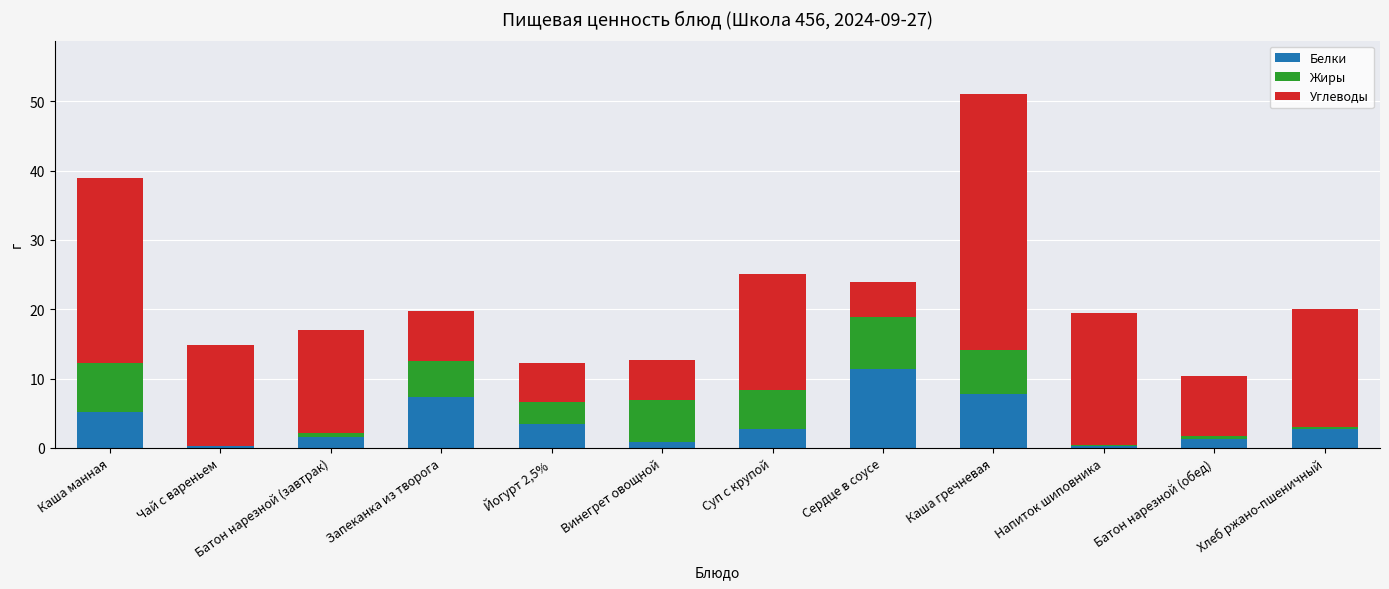

Does the chart contain stacked bars?

Yes